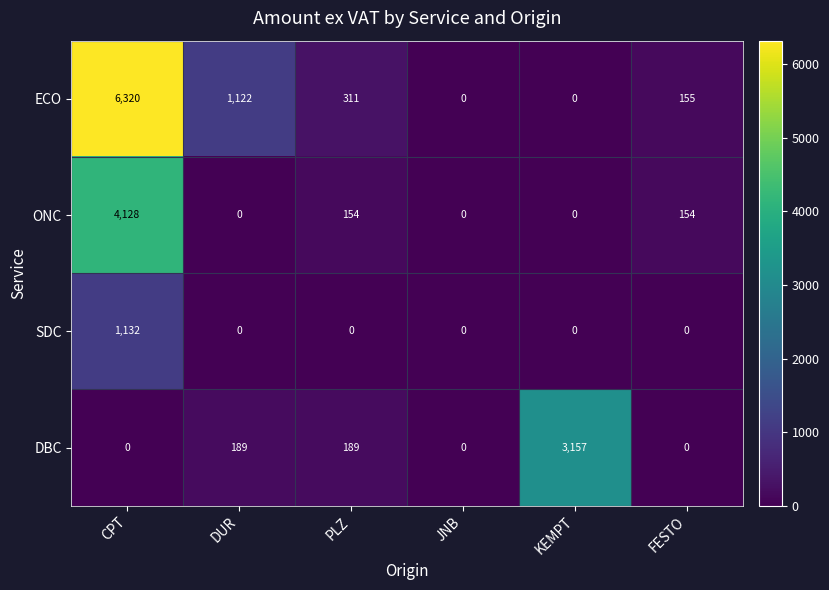

How many data points does each series have?

6